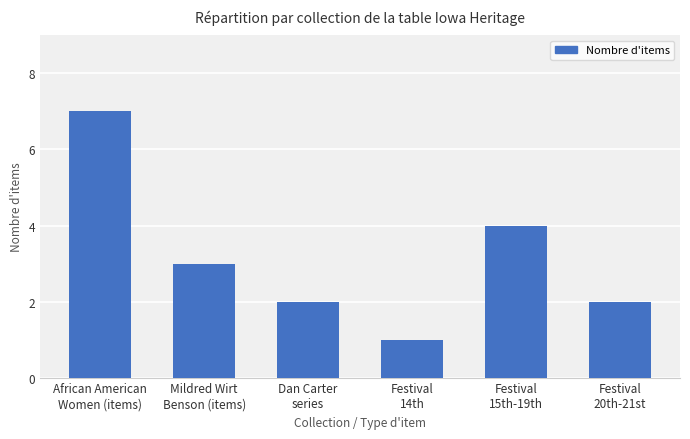

What is the sum of all values?

19